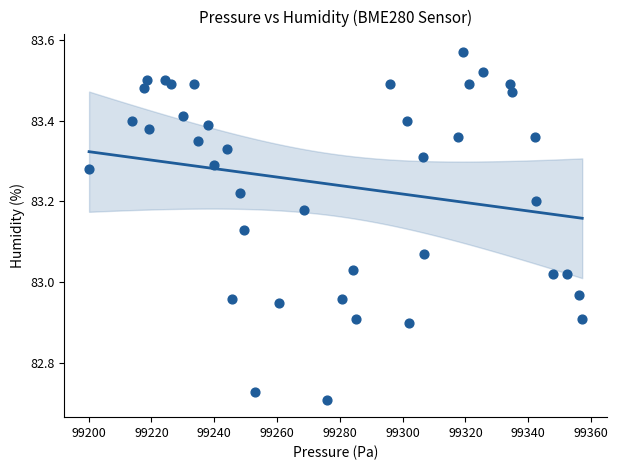

What is the range of Y values (max minus min)?

0.9